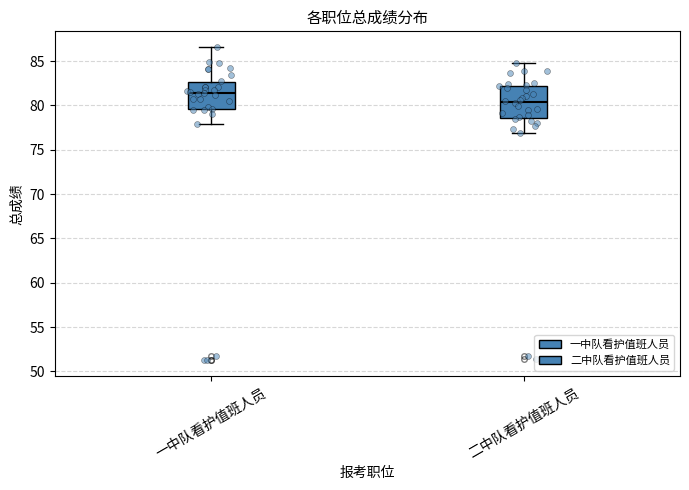

Which box has the highest median line?

一中队看护值班人员